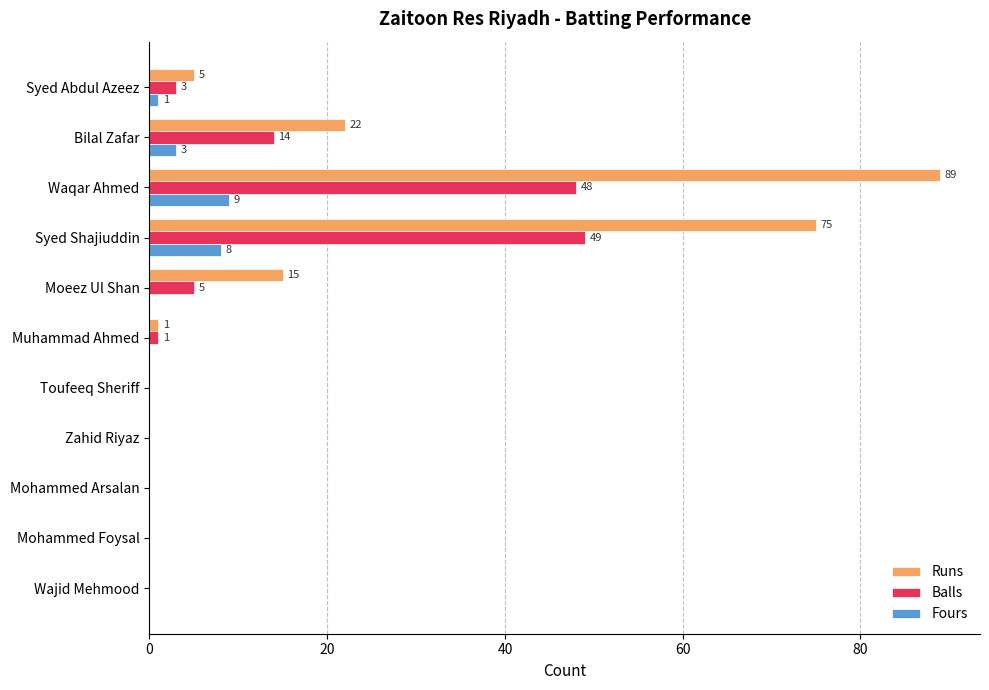

The value of Fours at Zahid Riyaz is 3. True or false?

False